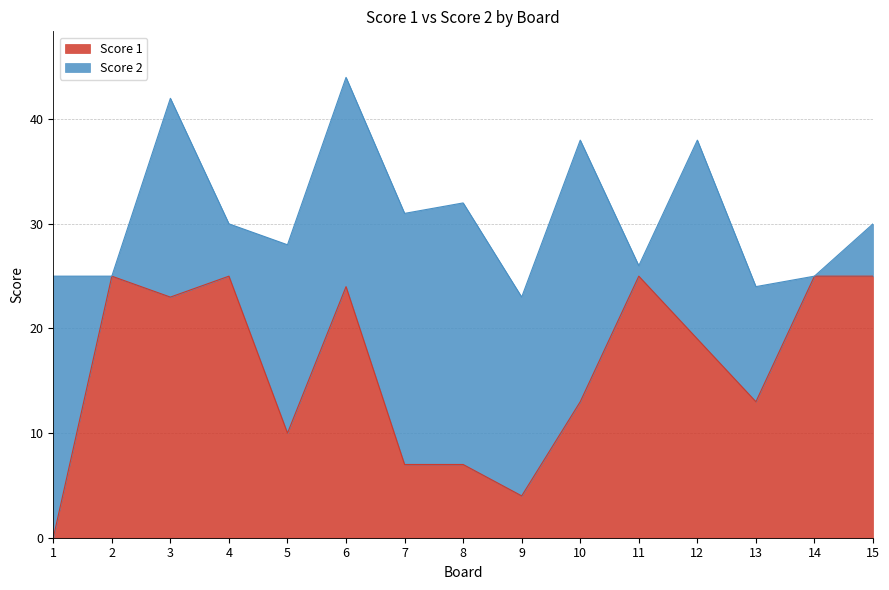

At which category does the chart reach its peak across all series?

2